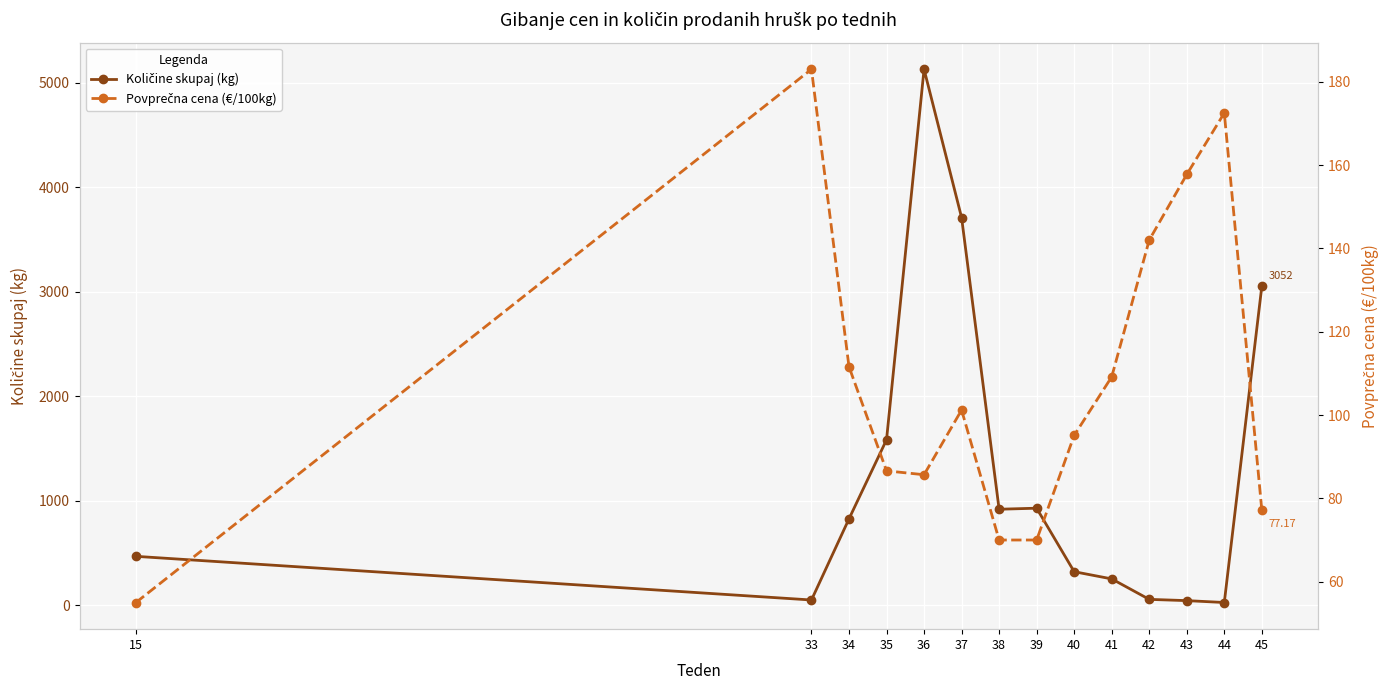

What is the approximate value of Količine skupaj (kg) at 35?

1582.0